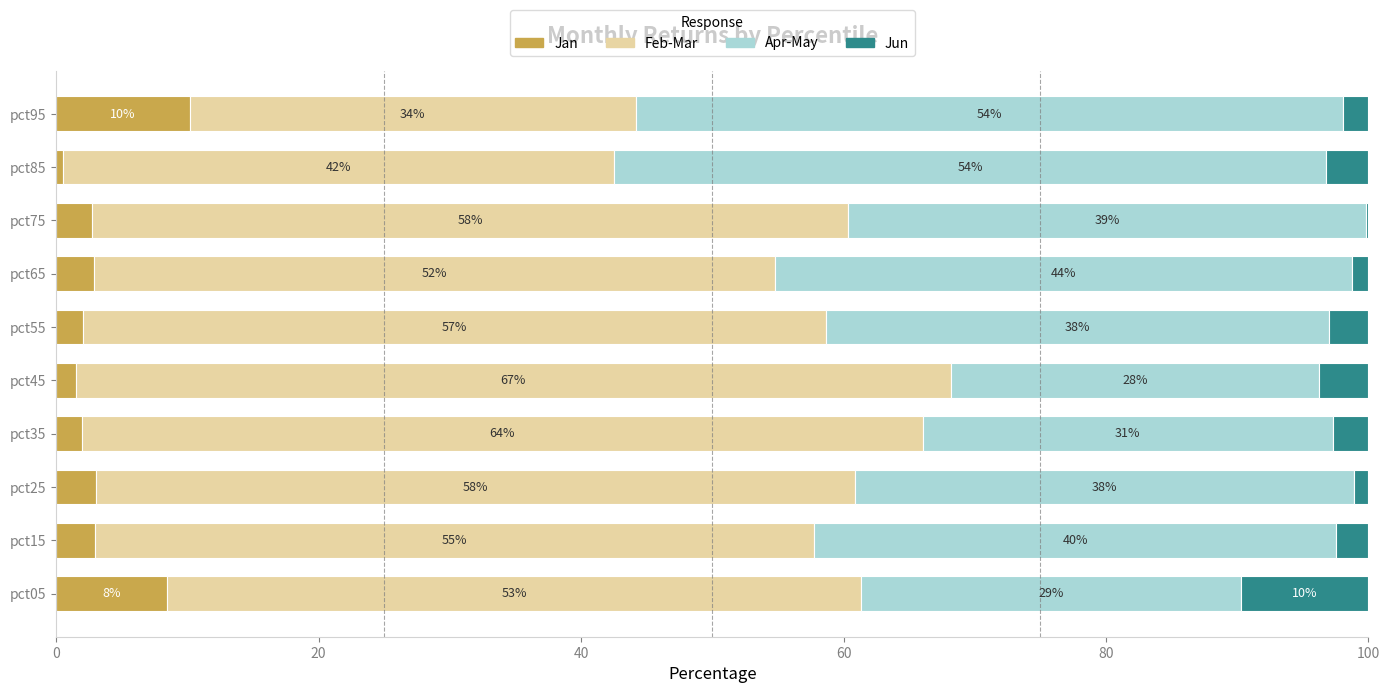

What is the highest value of the Jan series?

10.2